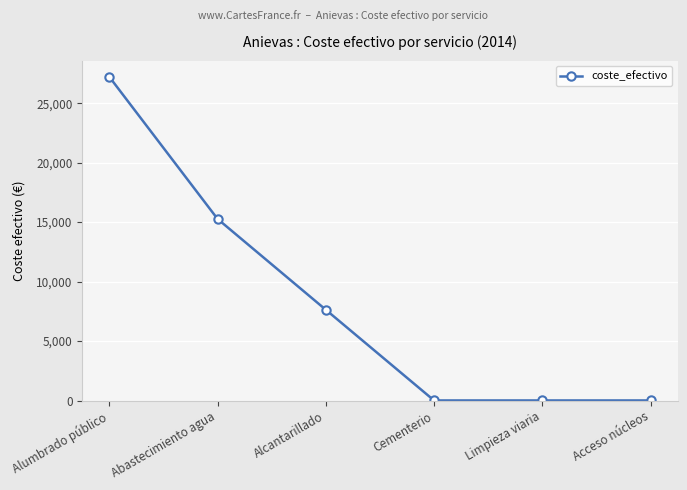

What is the difference between the second highest and second lowest values?

15259.5